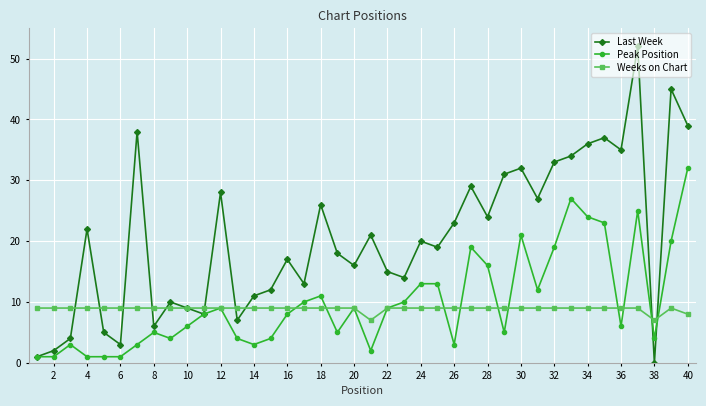

Which series has the largest total across all categories?

Last Week